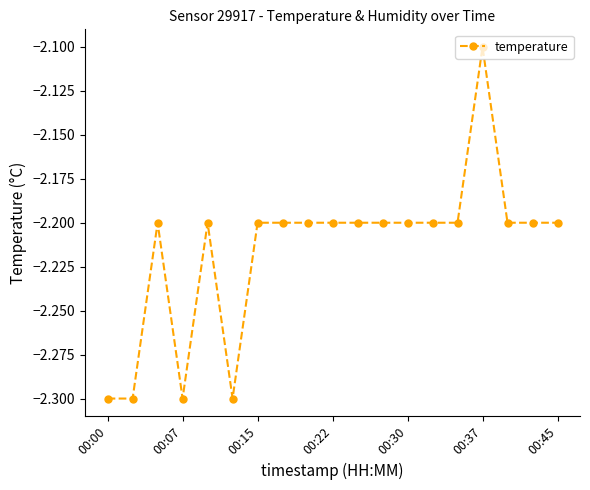

True or false: the data has more than 1 interior local peaks.

True